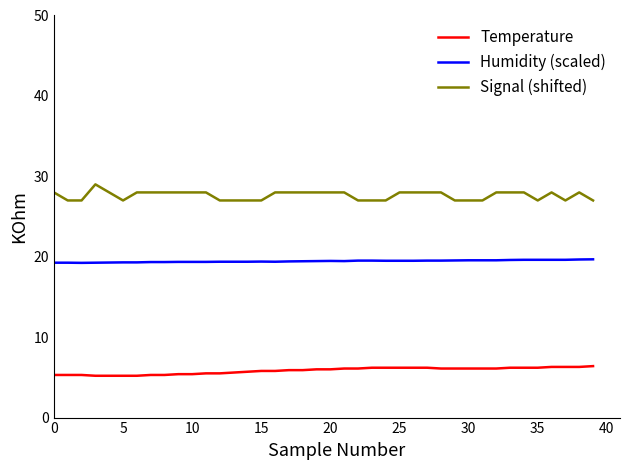

What is the highest value of the Signal (shifted) series?

29.0